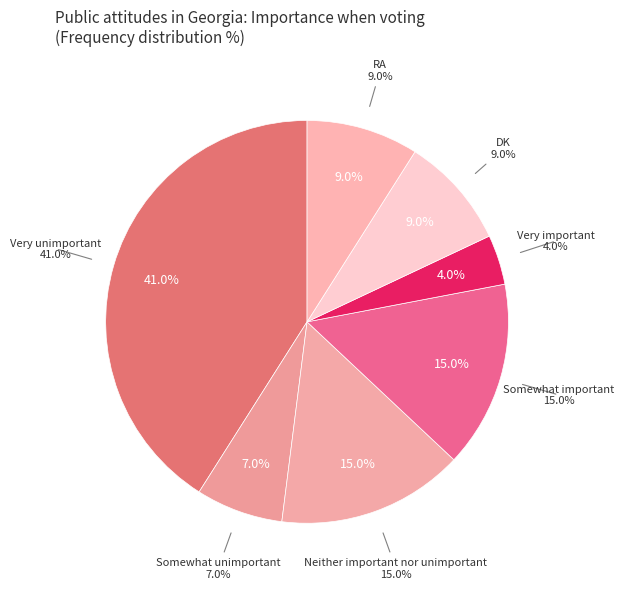

To the nearest percent, what is the difference between the largest and smallest slice percentages?

37%